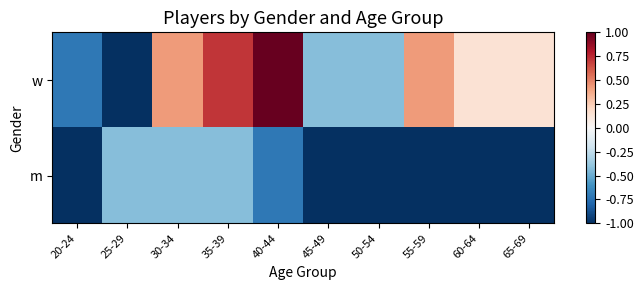

List the series in order of their overall mean, highest first.

w, m